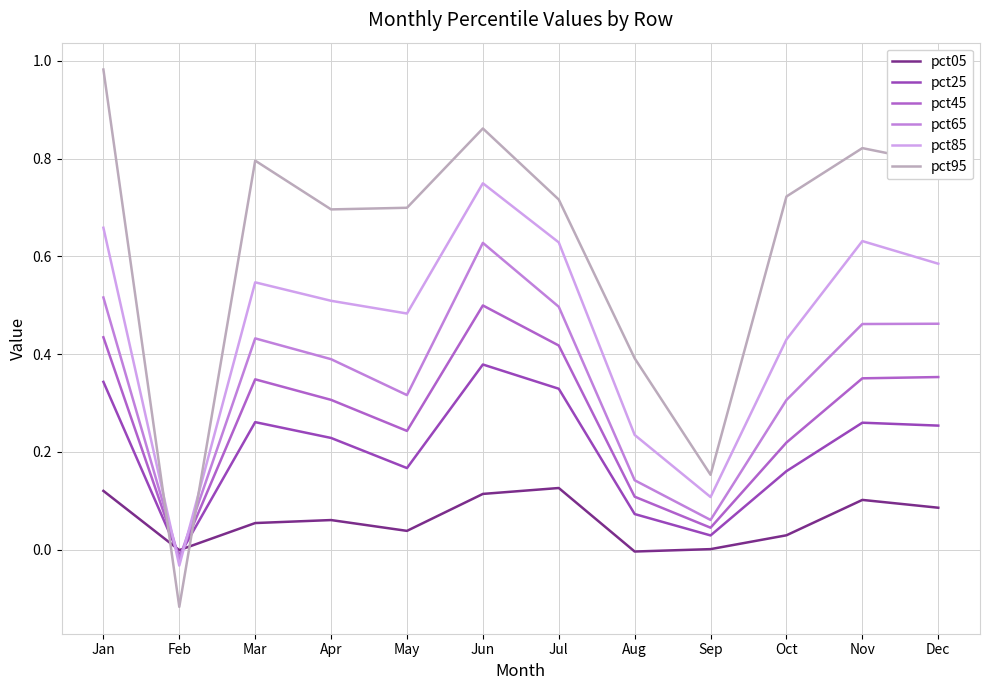

Is the value of pct85 at May greater than the value of pct45 at Feb?

Yes